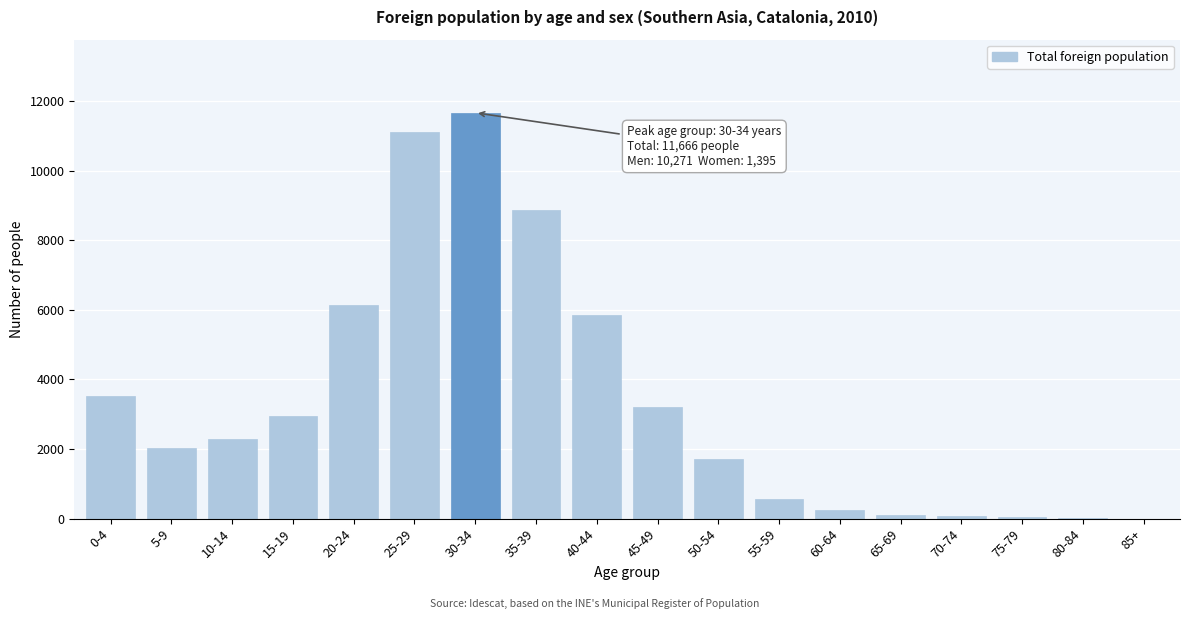

The value at 20-24 is 2874. True or false?

False